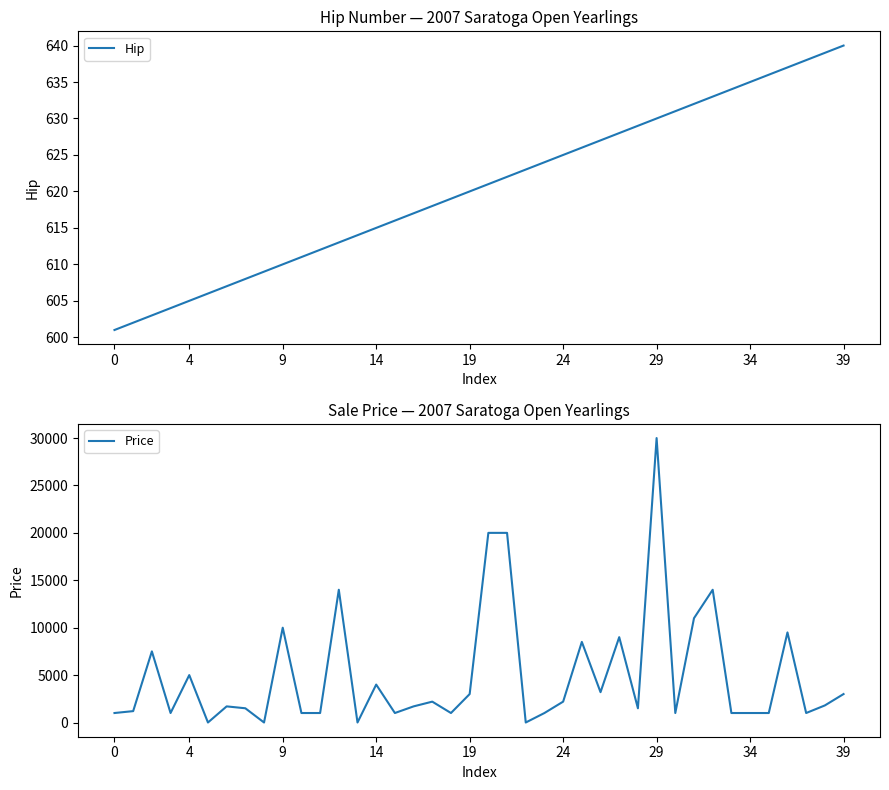

What is the difference between the maximum and minimum values in the Hip series?

39